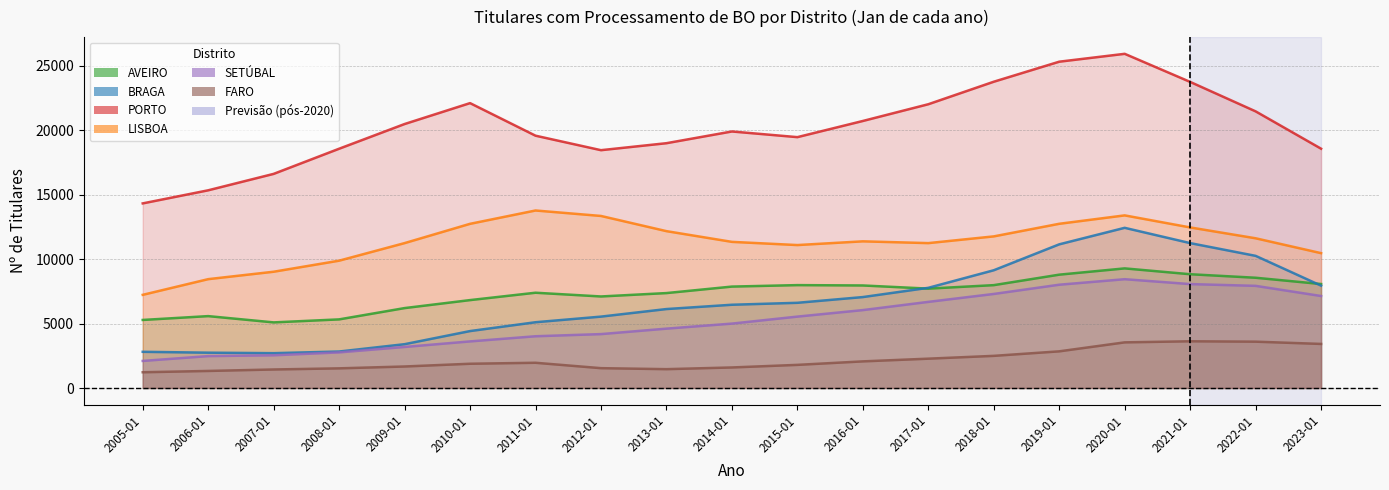

True or false: BRAGA and FARO cross at least once.

False